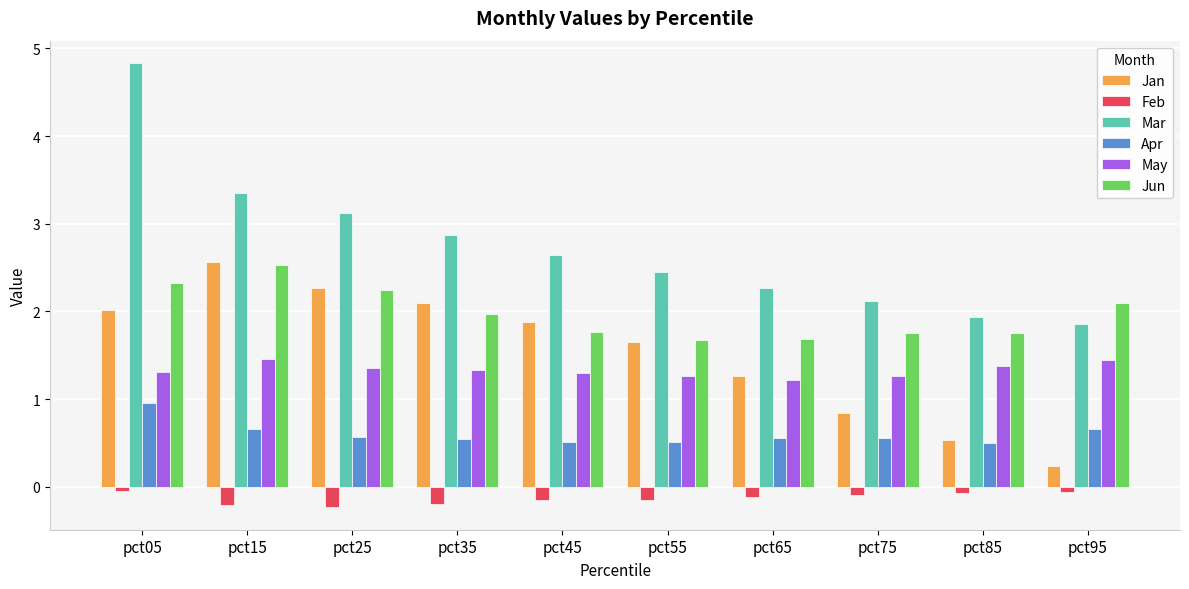

Which series has the largest total across all categories?

Mar